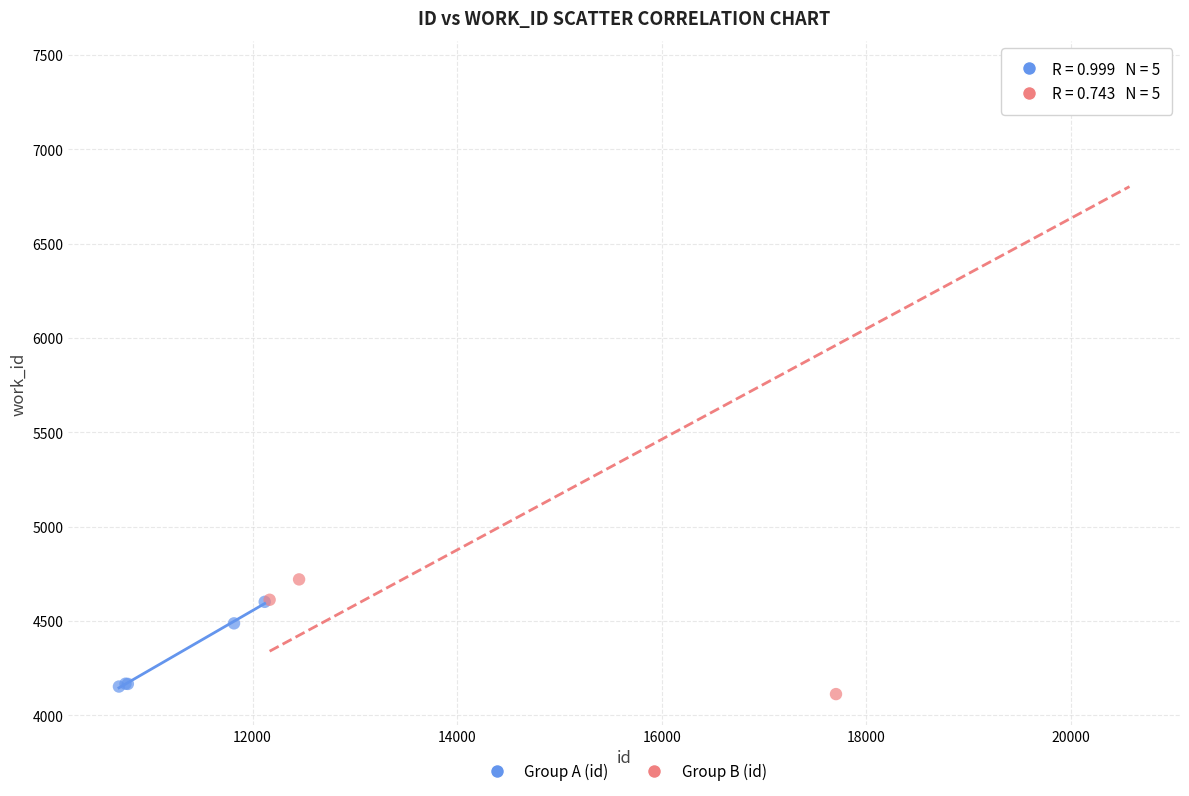

Which series has the widest spread of Y values?

Group B (id)